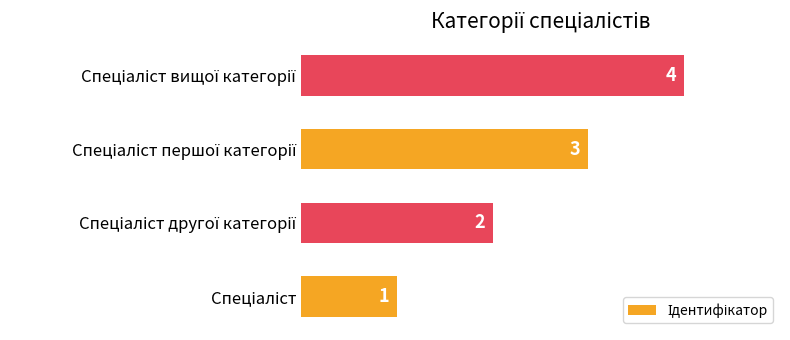

Count the values in the range 2 to 4.

3